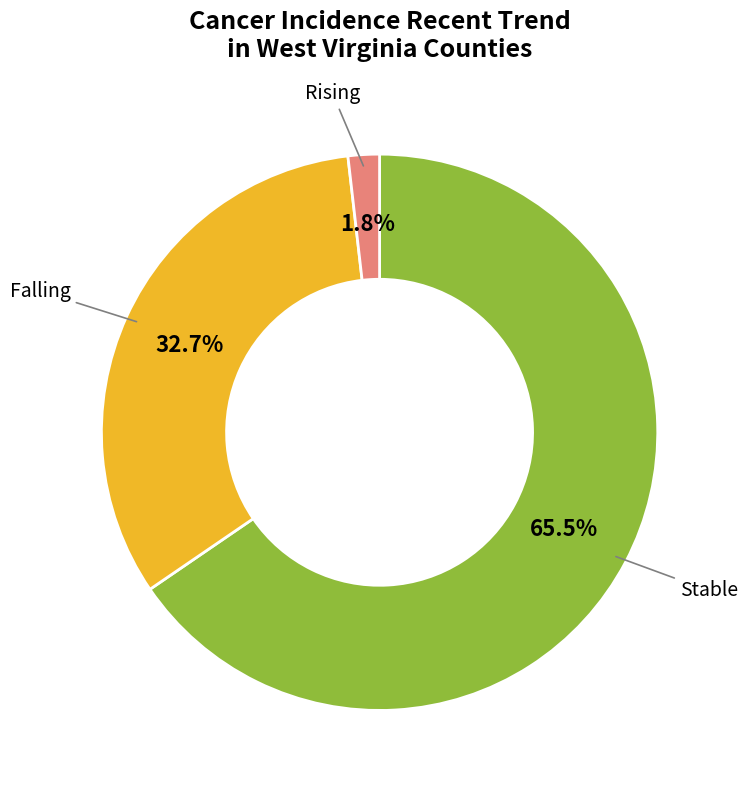

Does any single category account for the majority?

Yes